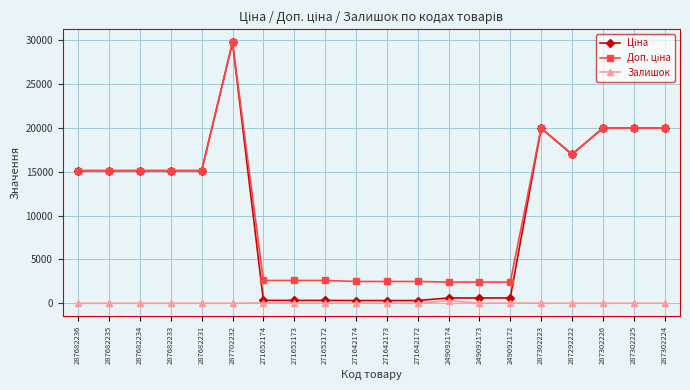

What is the spread (max minus min) of values at 271652174?

2566.3